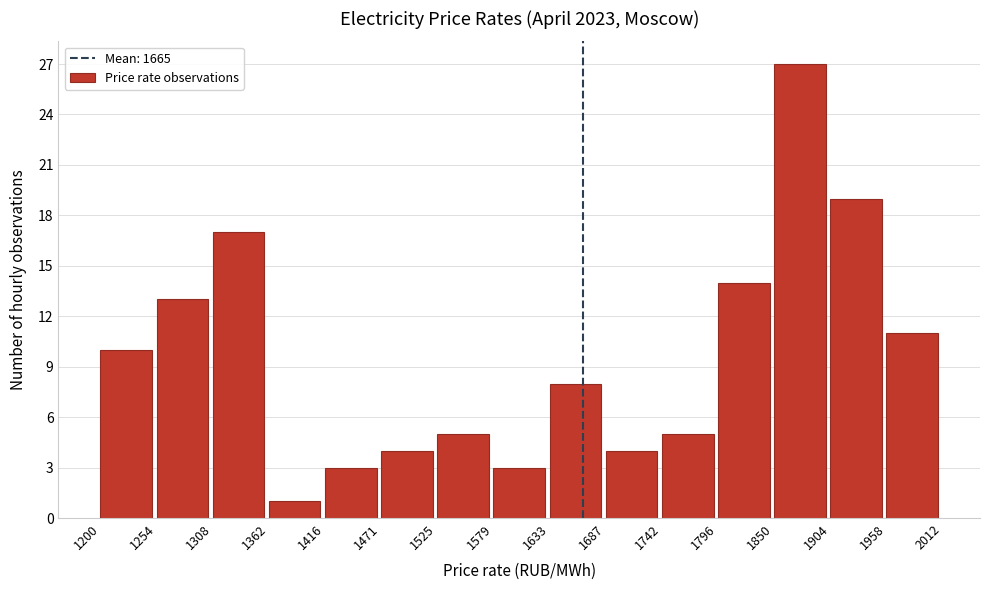

How tall is the bar that spans 1958 to 2012 on the x-axis? The values are not printed on the chart, so give them approximately, as read against the axis.

11